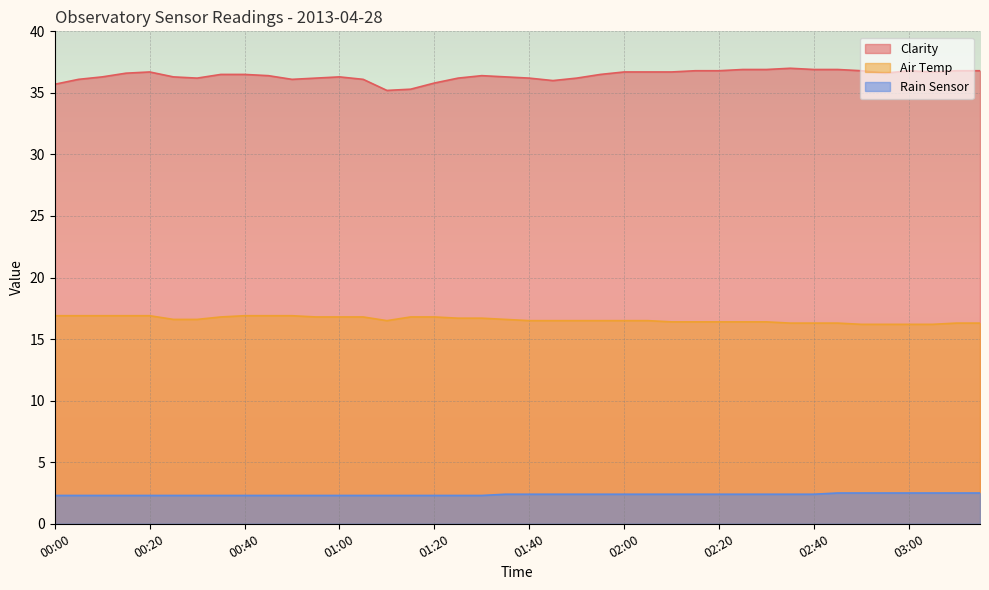

True or false: Rain Sensor and Air Temp intersect in this chart.

False